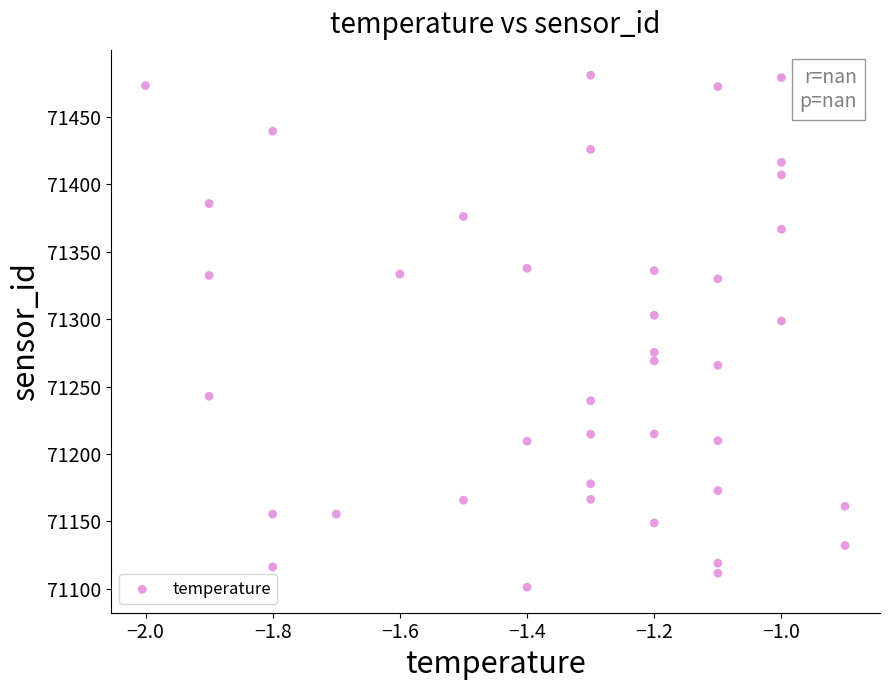

What Y value in the scatter plot is closest to 71291?

71298.7